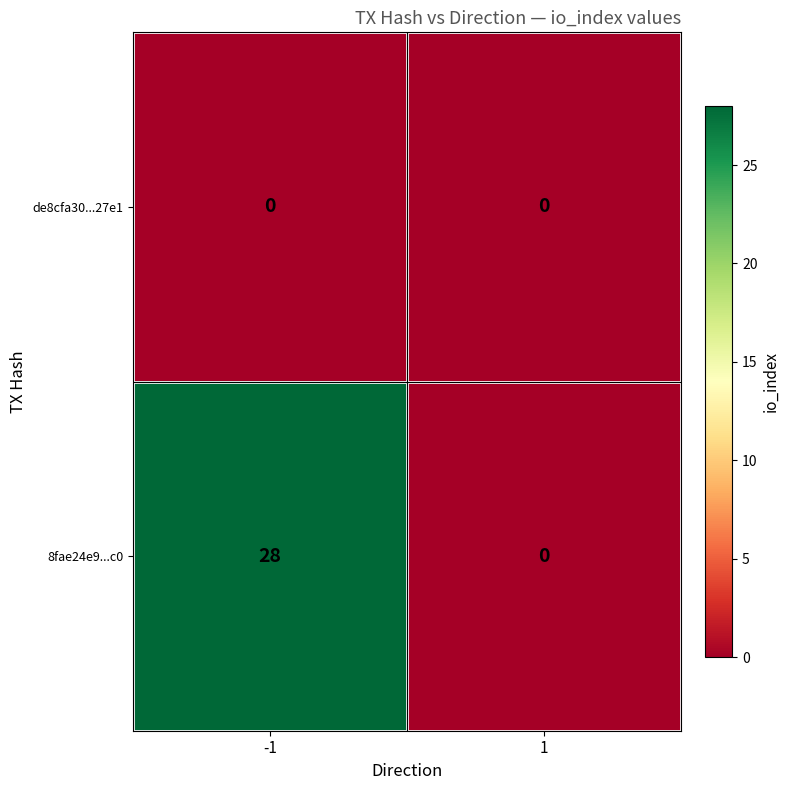

Rank the series by their maximum value, from lowest to highest.

de8cfa30...27e1, 8fae24e9...c0